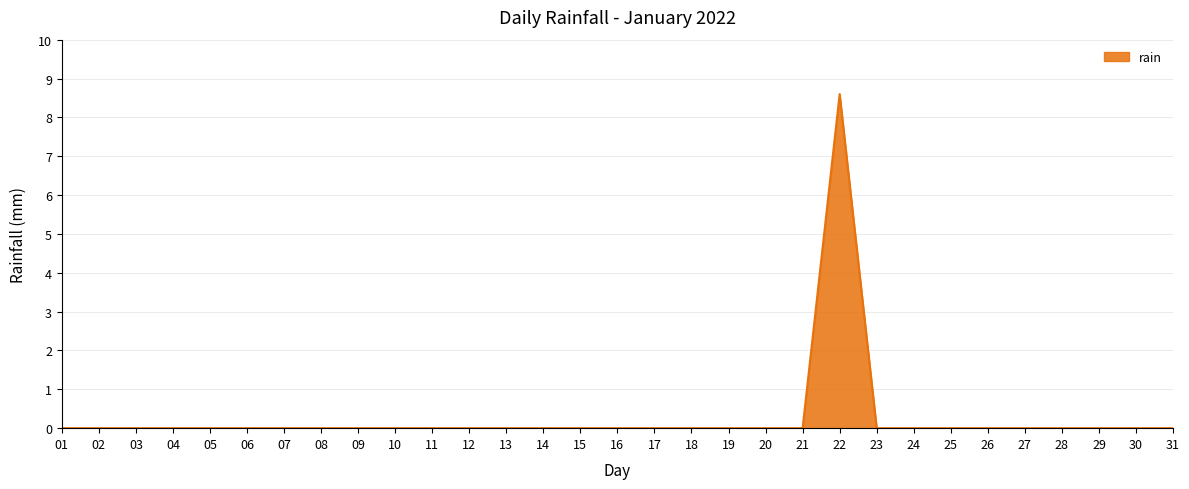

Which label corresponds to the largest value in the chart?

22